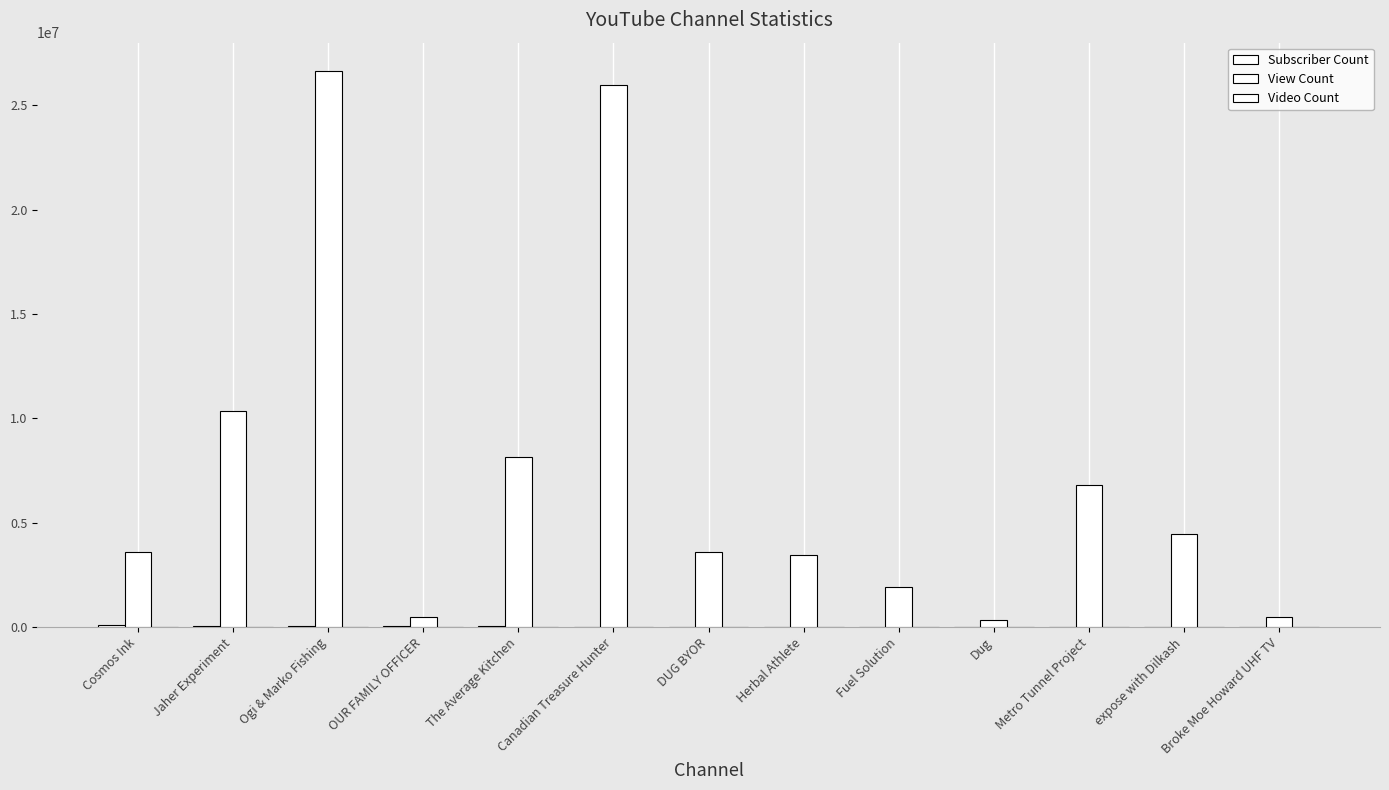

The value of View Count at Dug is 164814. True or false?

False